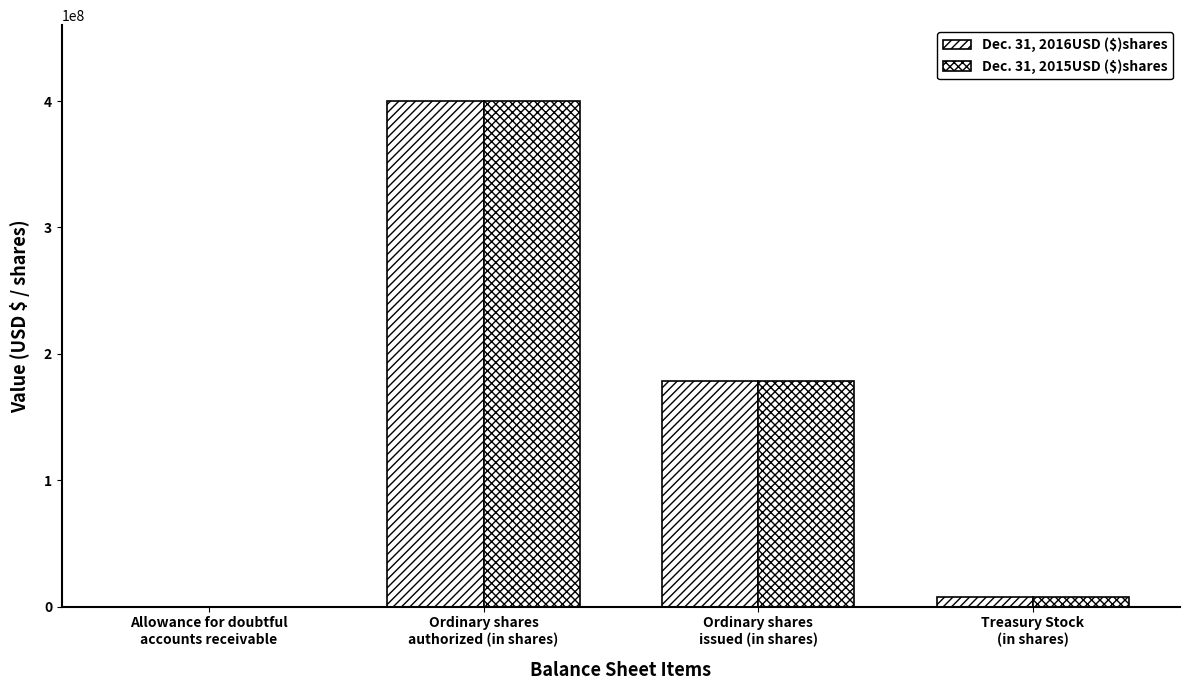

Count the number of data series in this chart.

2